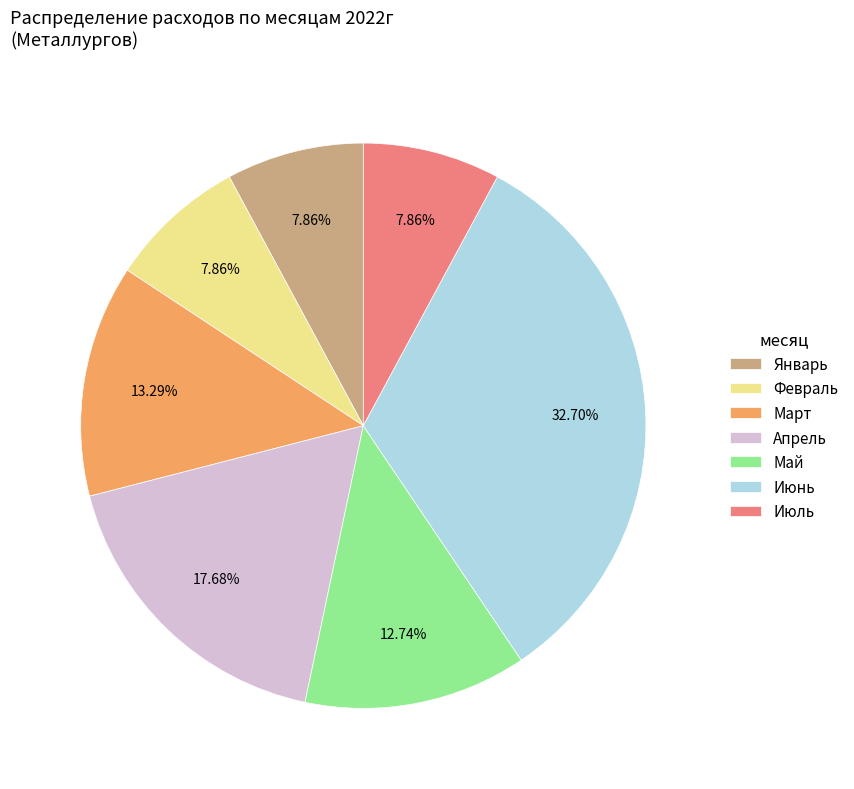

Which has a higher value, Март or Июль?

Март